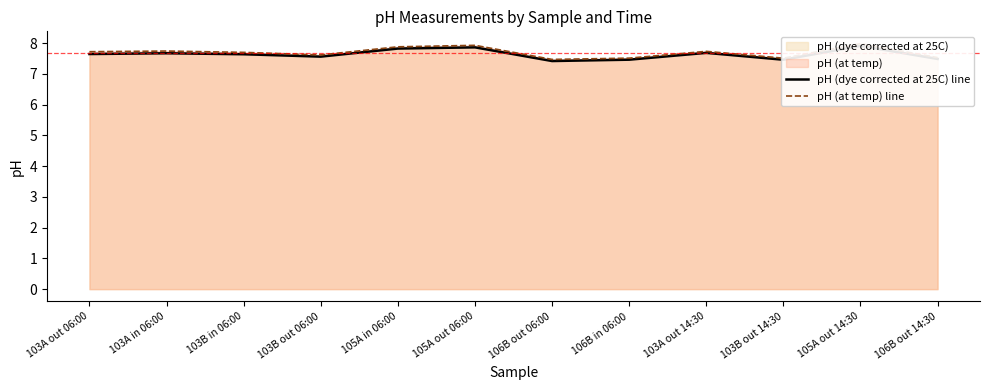

Where is the first local minimum for pH (at temp) line?

103B out 06:00